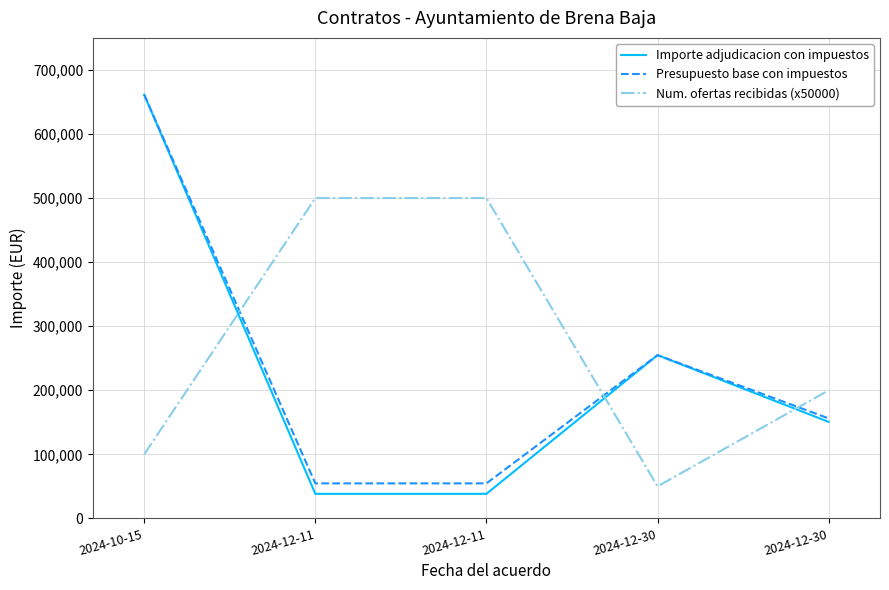

What are all the series names shown in the legend?

Importe adjudicacion con impuestos, Presupuesto base con impuestos, Num. ofertas recibidas (x50000)